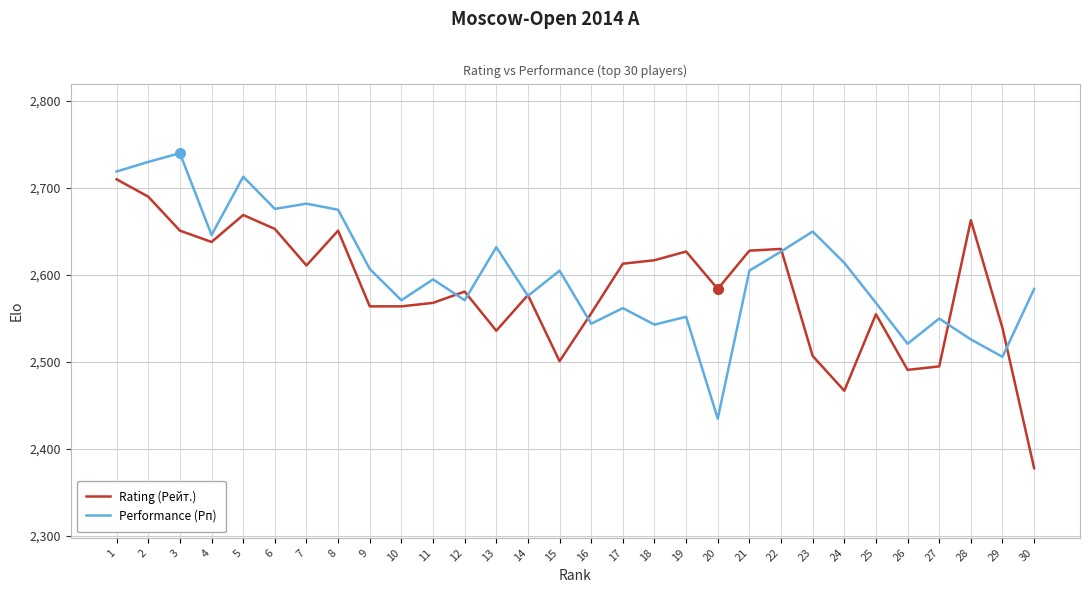

What is the spread (max minus min) of values at 20?

149